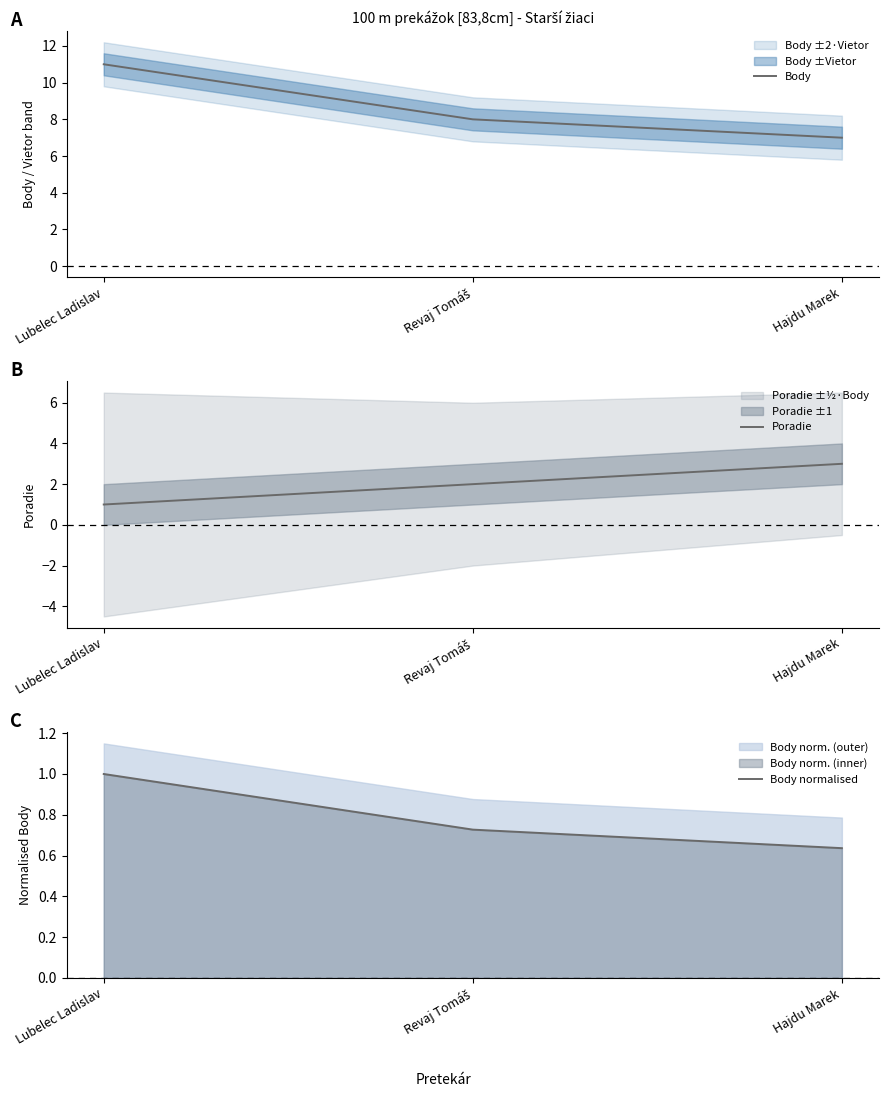

List the series in order of their overall mean, highest first.

Body, Poradie, Body normalised